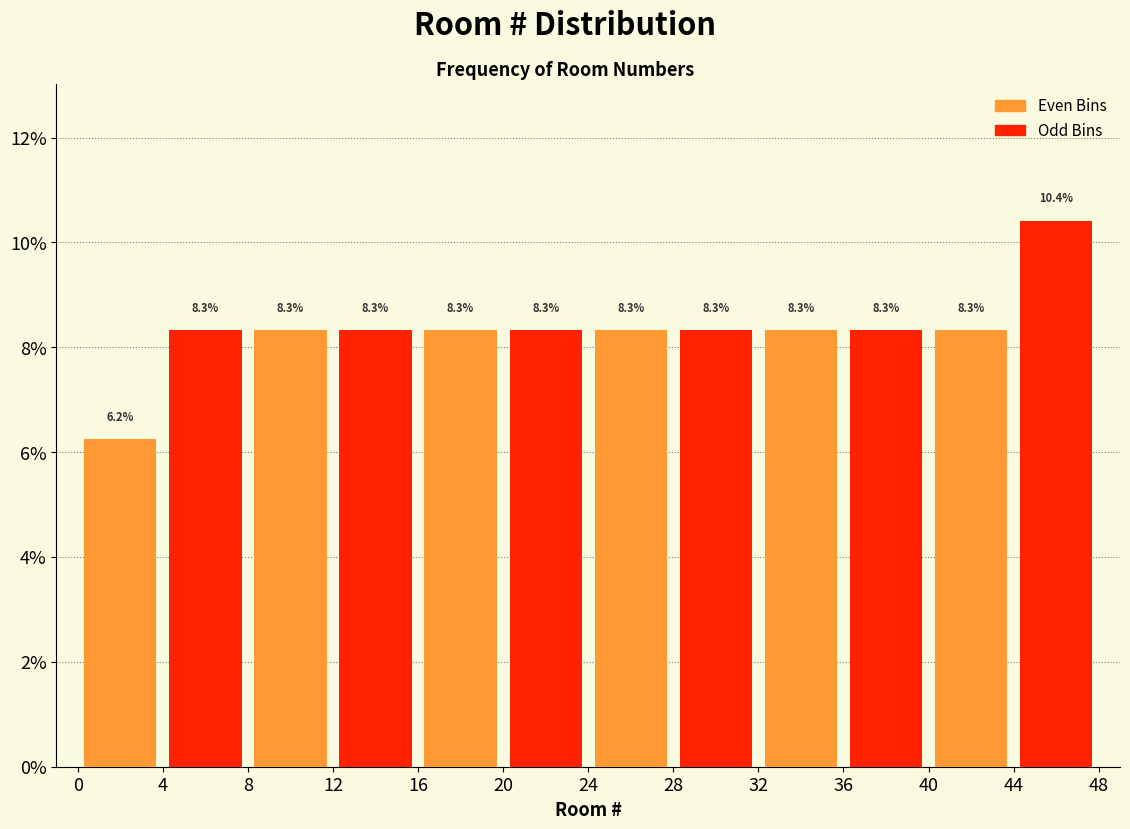

What is the average value of the Even Bins series?

8.0